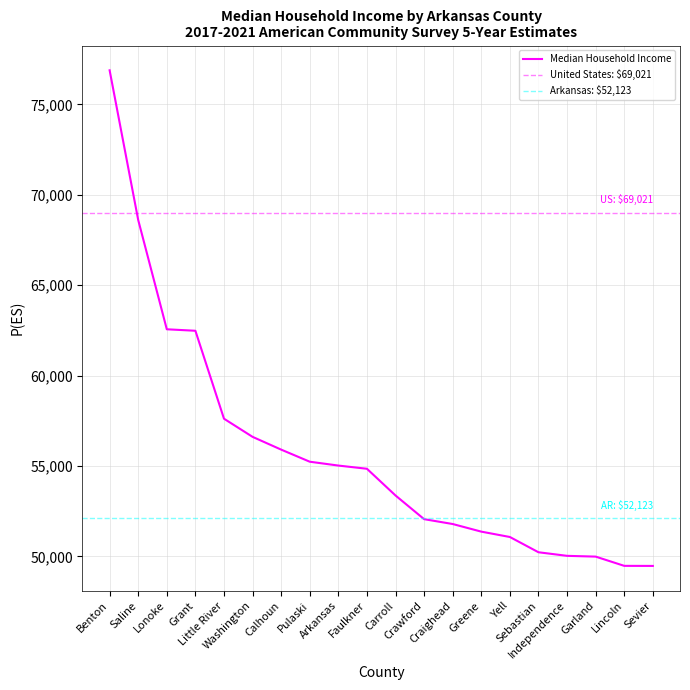

Reading right to left, what are all the values shown in this chart?

Sevier=49470	Lincoln=49474	Garland=49985	Independence=50028	Sebastian=50226	Yell=51070	Greene=51367	Craighead=51788	Crawford=52057	Carroll=53366	Faulkner=54845	Arkansas=55022	Pulaski=55235	Calhoun=55904	Washington=56610	Little River=57614	Grant=62479	Lonoke=62561	Saline=68605	Benton=76887